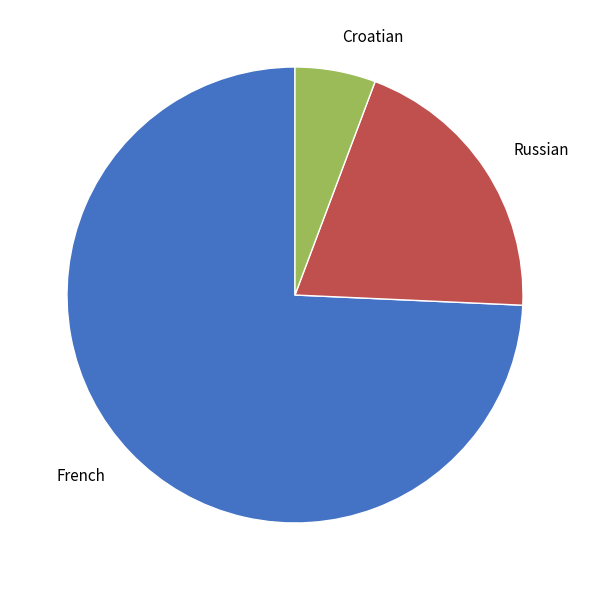

Do Croatian and French together represent more than half of the pie?

Yes